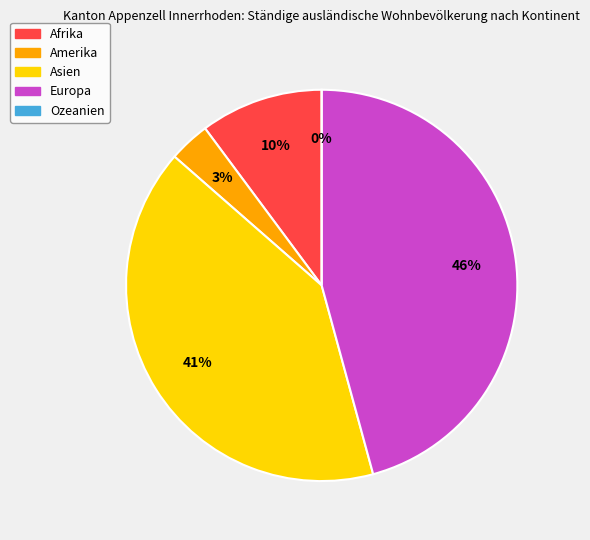

Do Europa and Afrika together represent more than half of the pie?

Yes